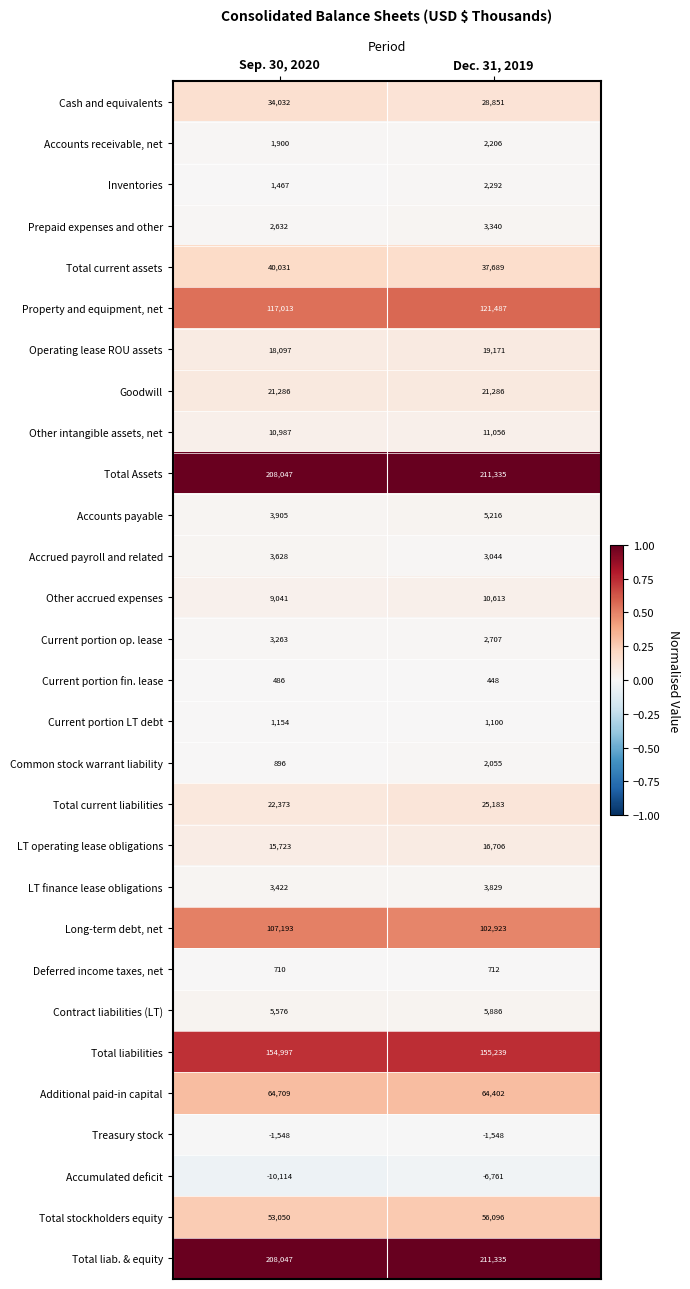

What is the sum of the Total current assets values at Dec. 31, 2019 and Sep. 30, 2020?

77720